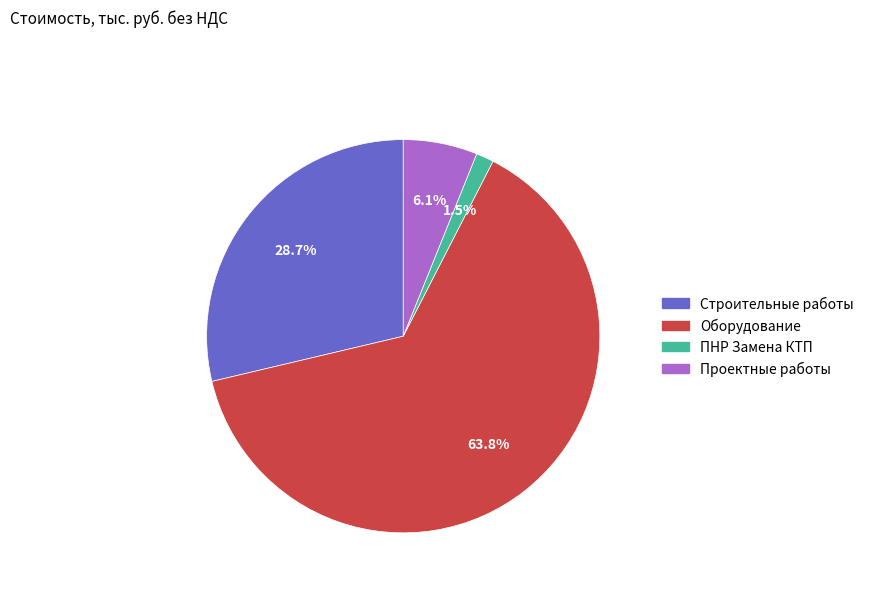

Rank the categories by value from lowest to highest.

ПНР Замена КТП, Проектные работы, Строительные работы, Оборудование